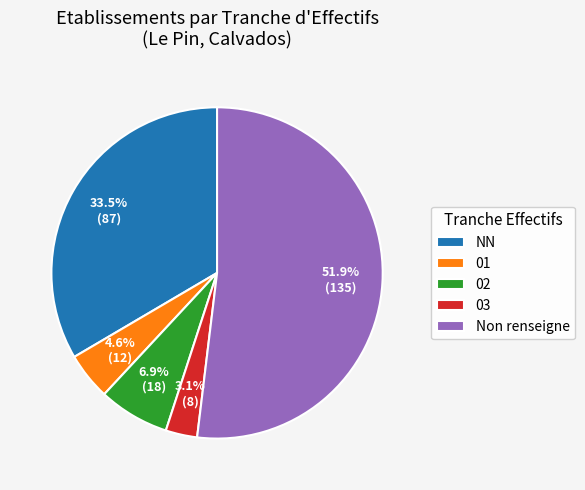

Is there any slice that represents more than half of the pie?

Yes